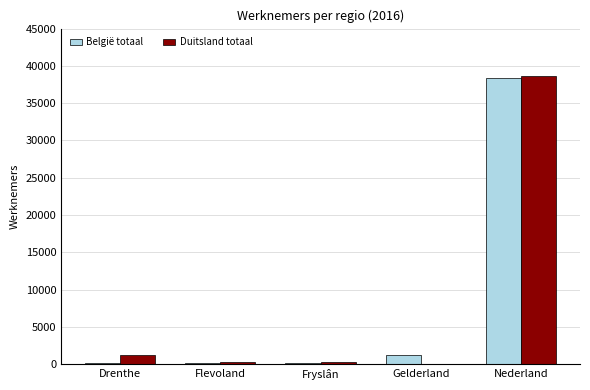

At which category is the sum across all series the highest?

Nederland